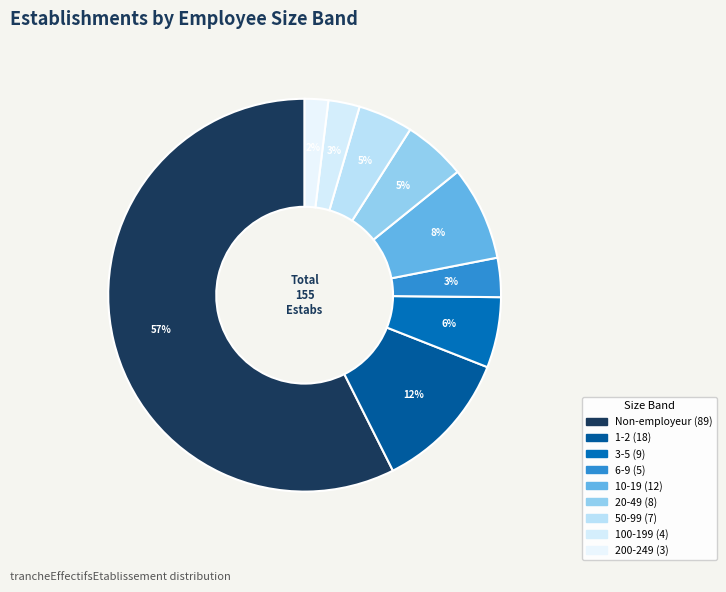

To the nearest percent, what is the average slice percentage?

11%